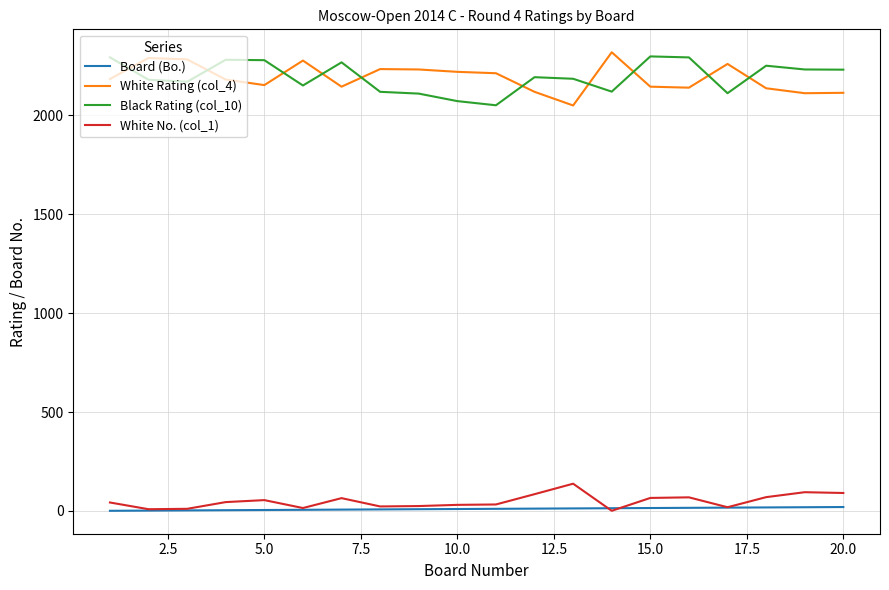

What is the greatest value displayed?

2319